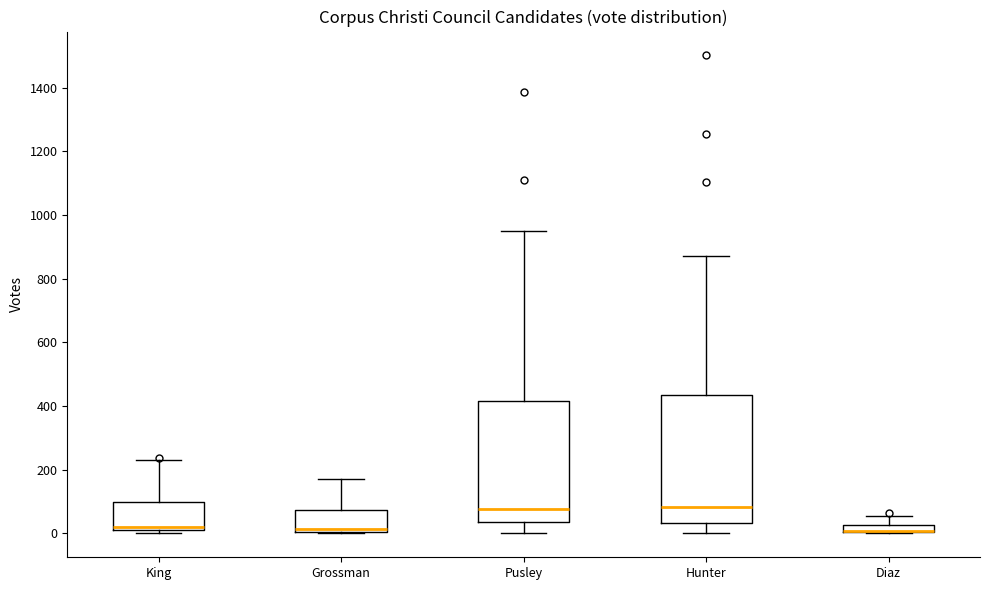

Comparing the boxes themselves (not the whiskers), which one is the tallest?

Hunter